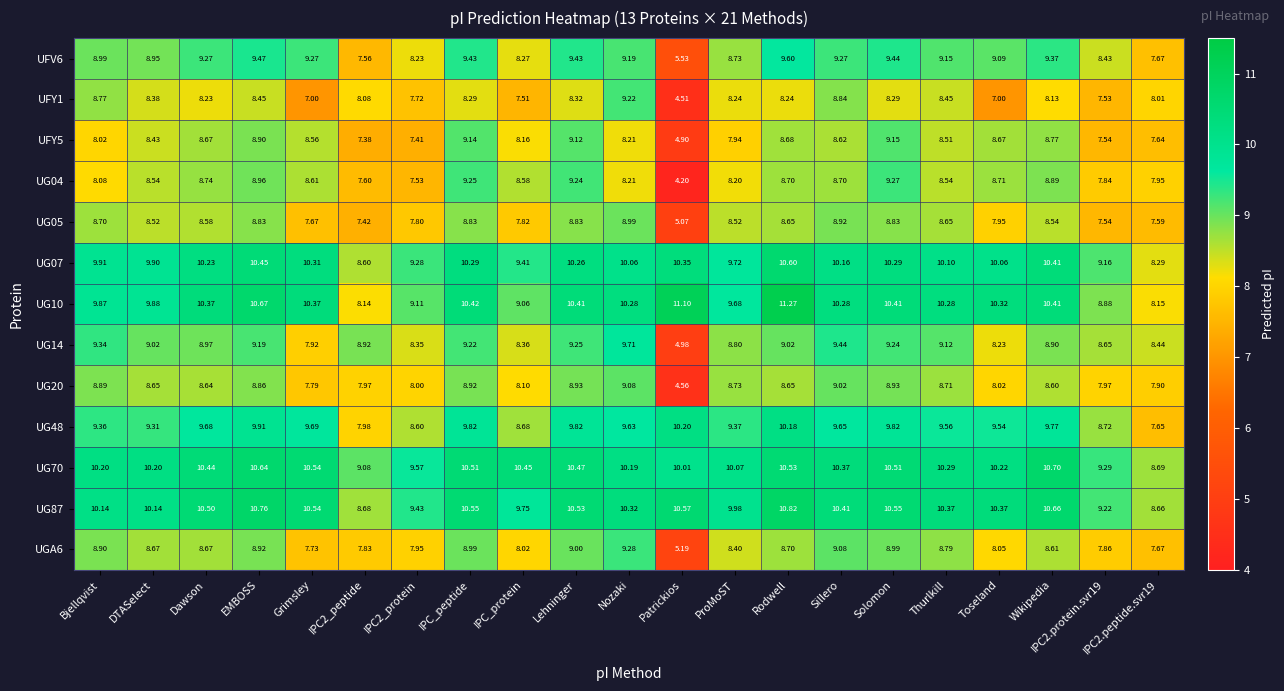

At which category is the sum across all series the highest?

EMBOSS